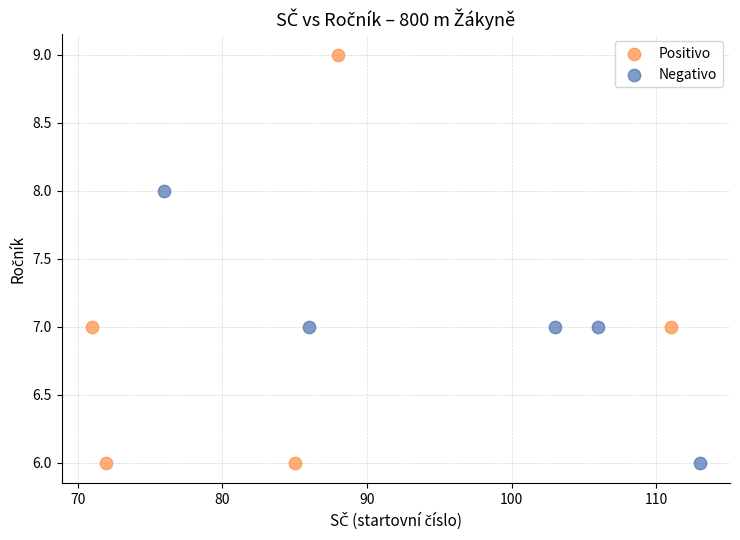

Which series has the largest Y range (max minus min)?

Positivo